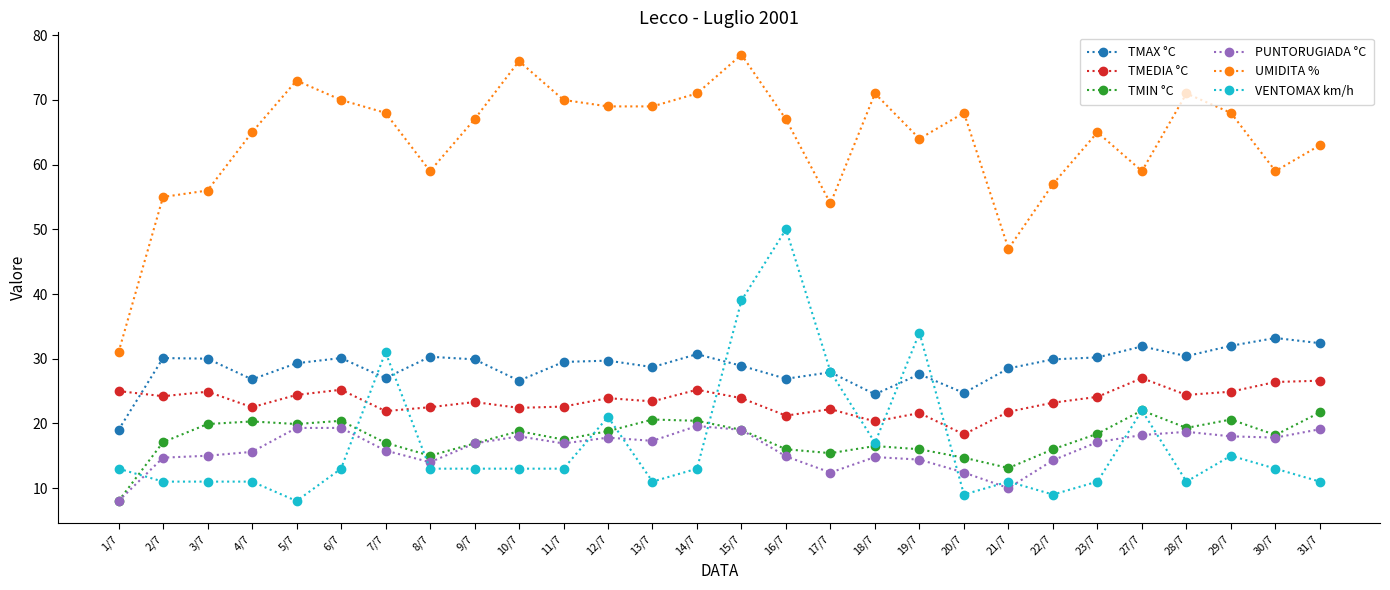

Which series changed the most between 12/7 and 19/7?

VENTOMAX km/h